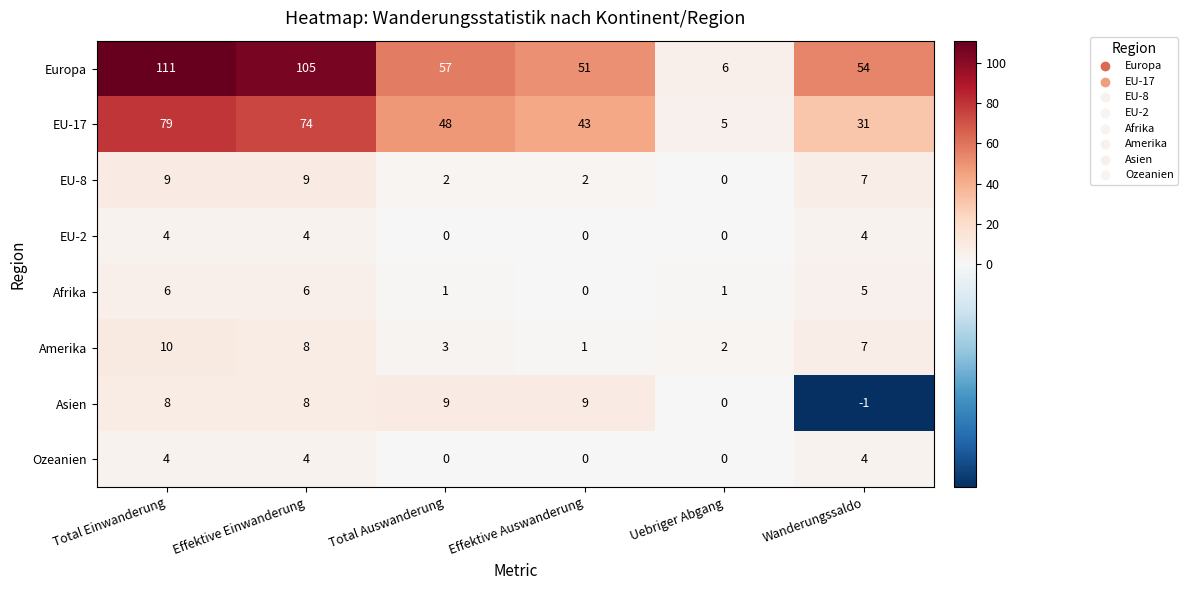

What is the maximum value for Afrika?

6